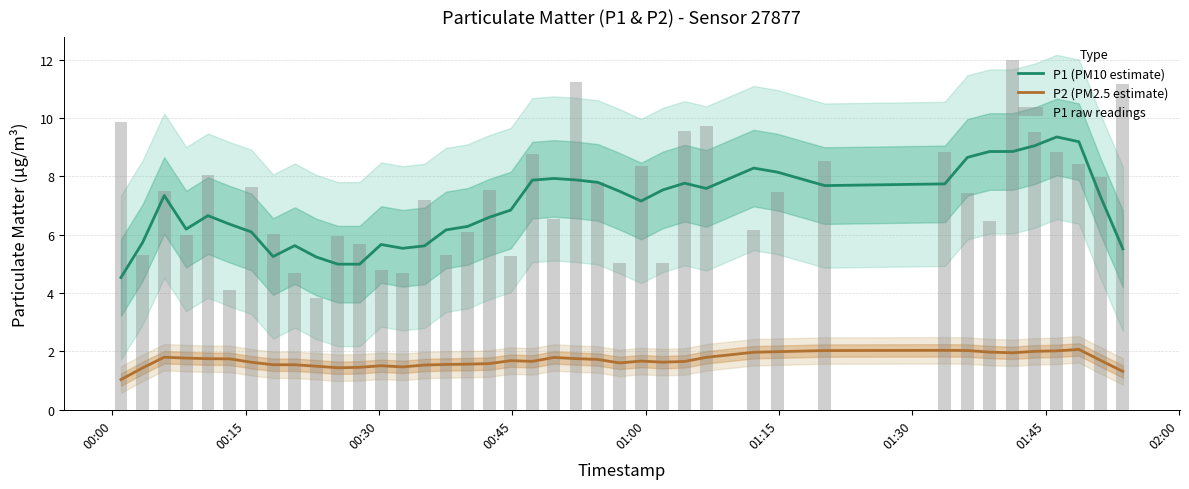

What is the difference between the second highest and minimum values in the P1 (PM10 estimate) series?

4.7